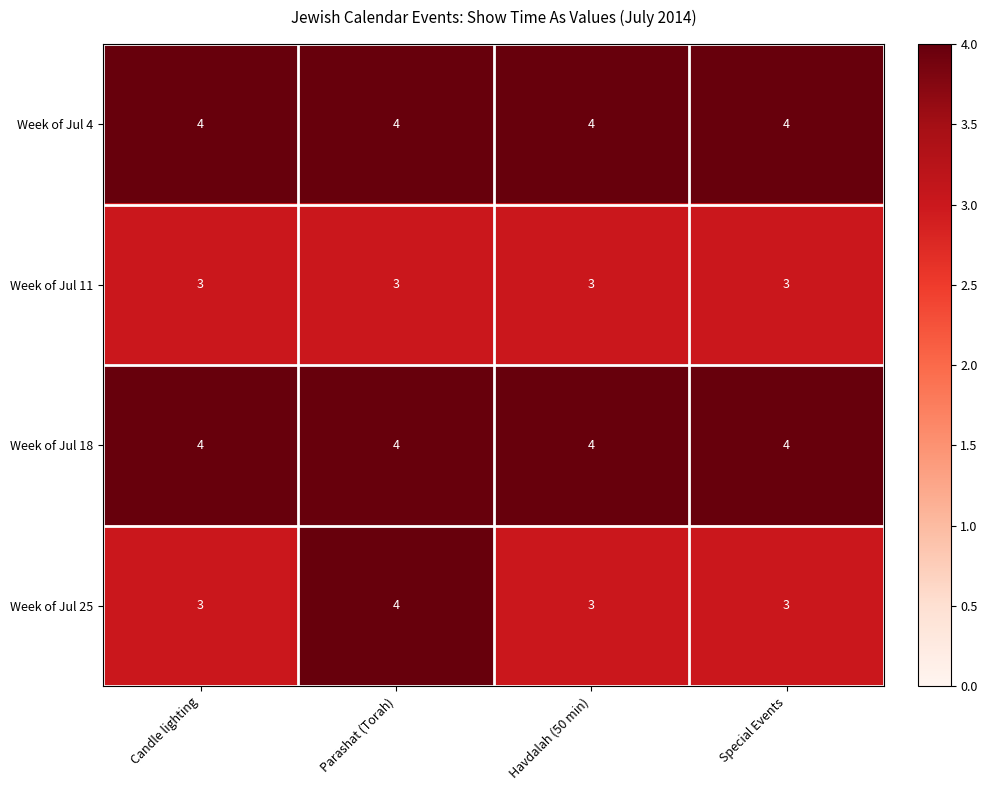

What is the total value across all series at Candle lighting?

14